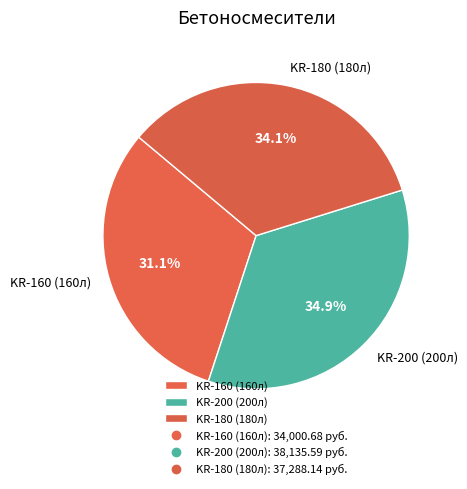

What portion of the pie excludes KR-200 (200л)?

65.1%